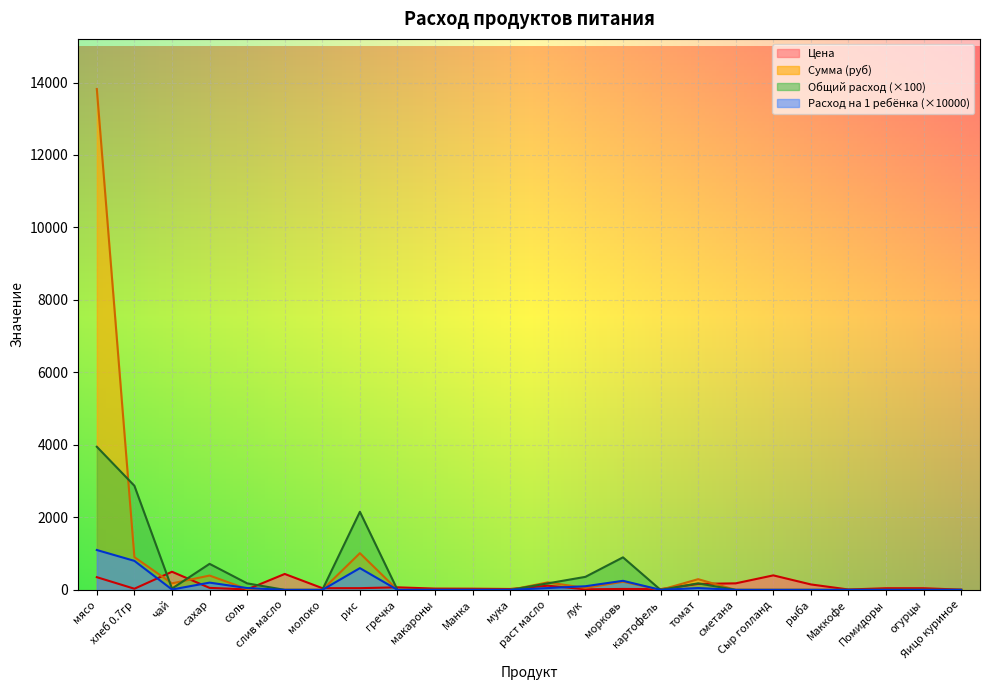

Does the chart display data point markers on the line(s)?

No